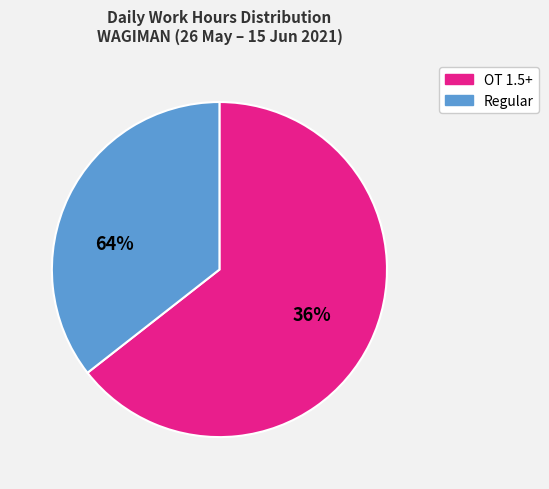

Does any single category account for the majority?

Yes